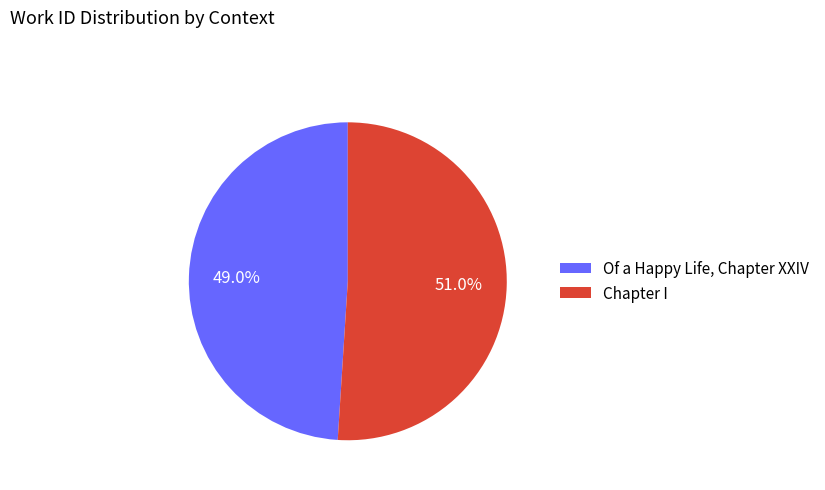

Which slice is the largest?

Chapter I